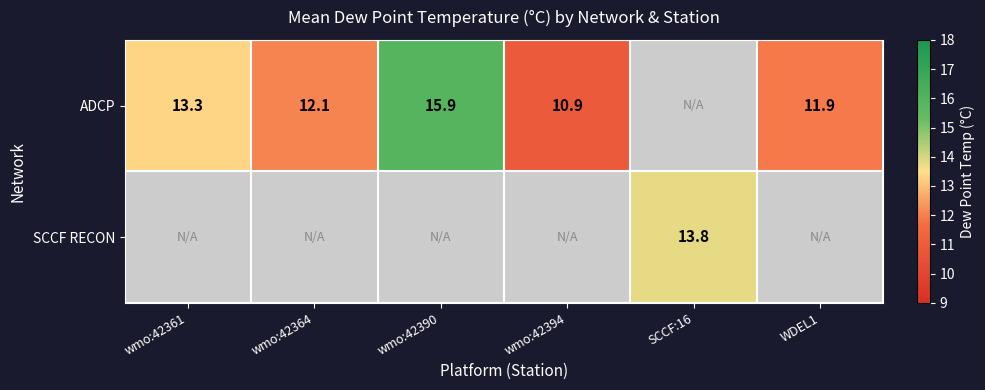

The ADCP series shows 6.2 at wmo:42361. True or false?

False